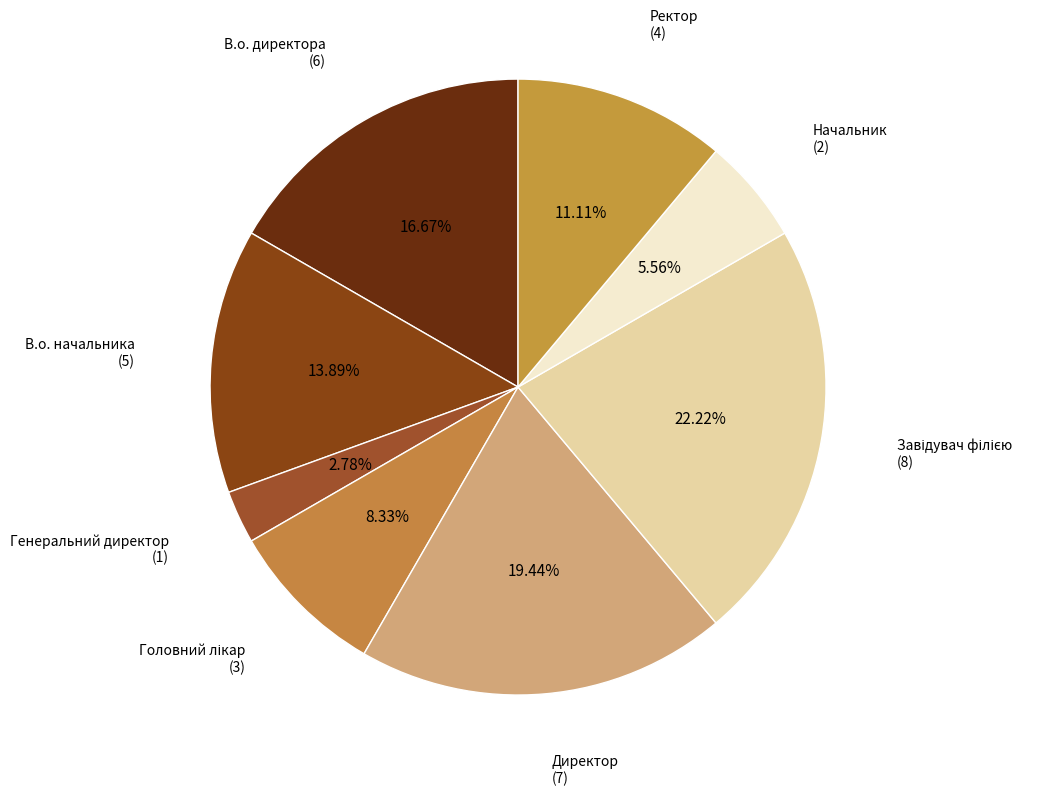

How much of the chart is everything except В.о. начальника?

86.1%